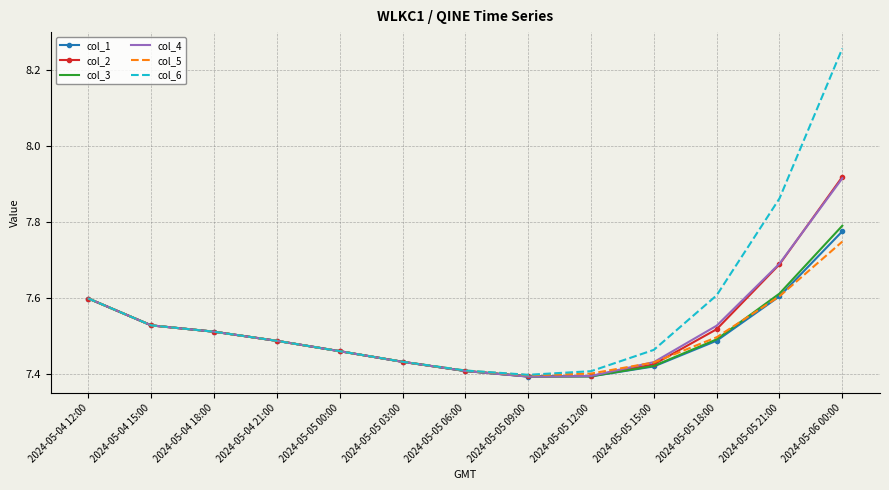

At which category is the sum across all series the highest?

2024-05-06 00:00